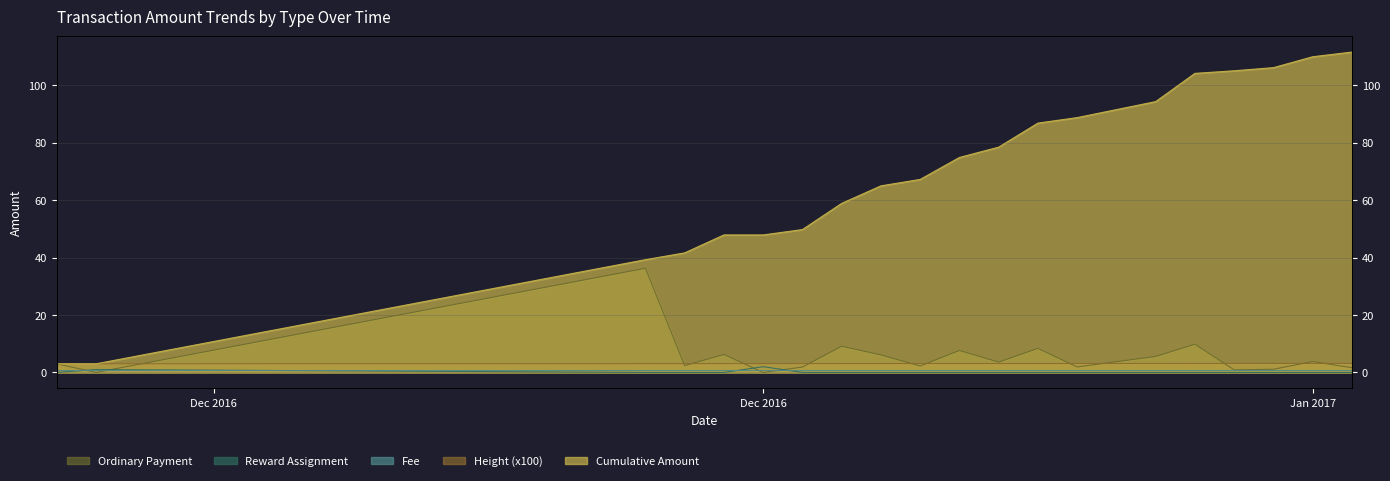

What is the minimum value for Height (x100)?

3.0